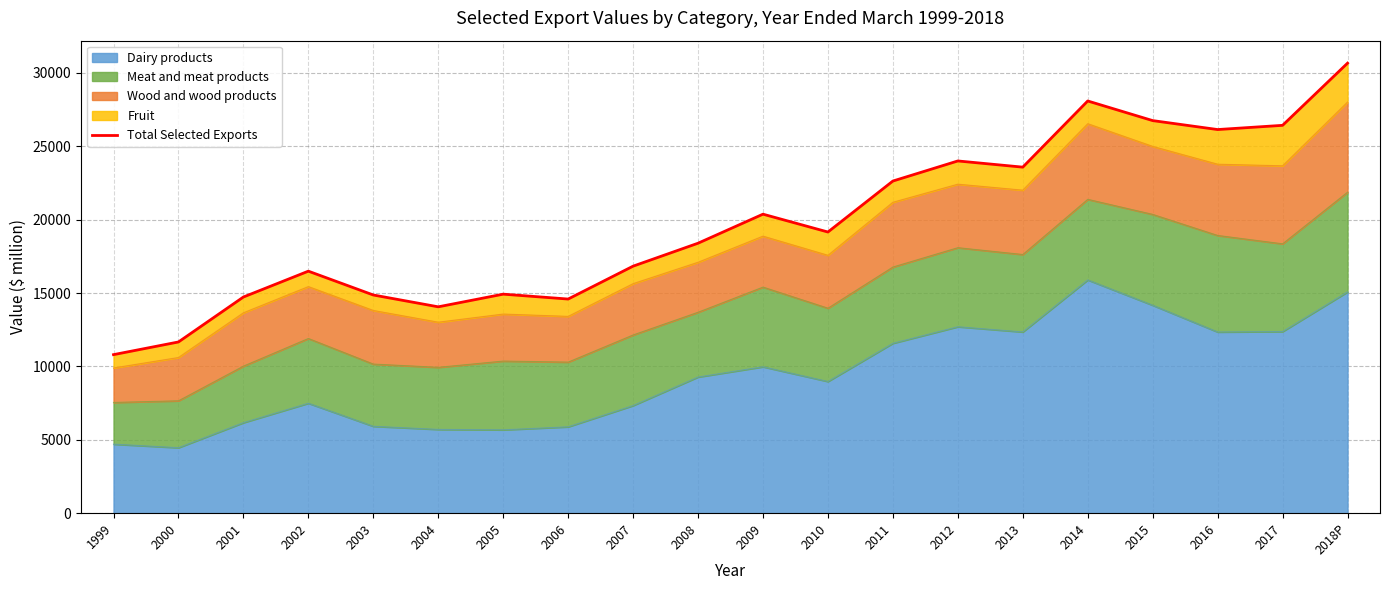

How many lines are shown in the chart?

1